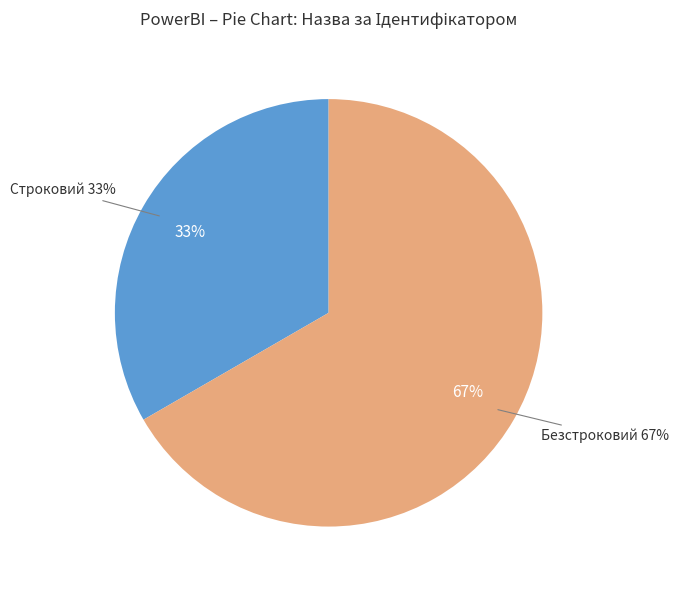

Which slice is the smallest?

Строковий